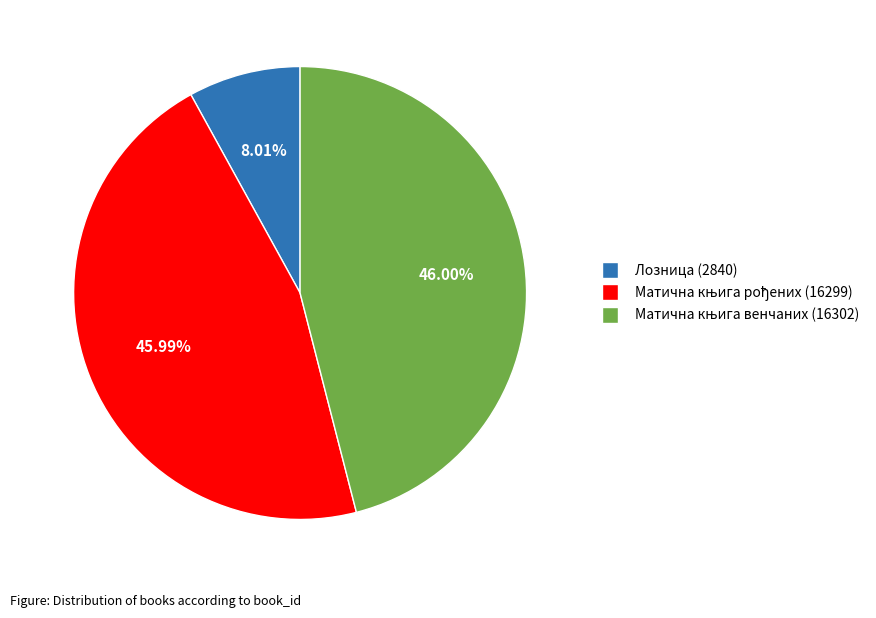

How many slices are in this pie chart?

3